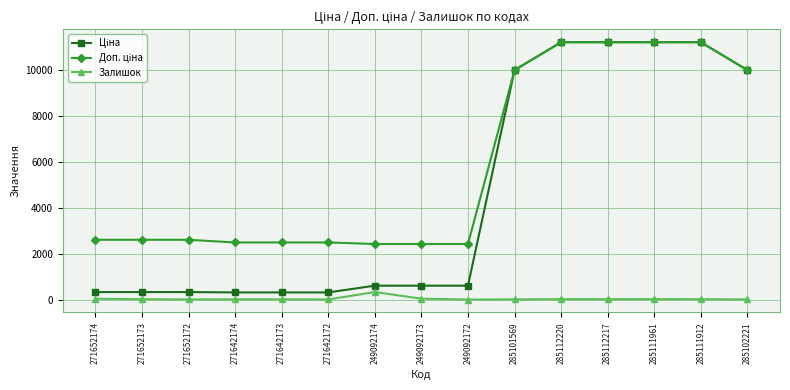

What is the total value across all series at 249092174?

3346.6